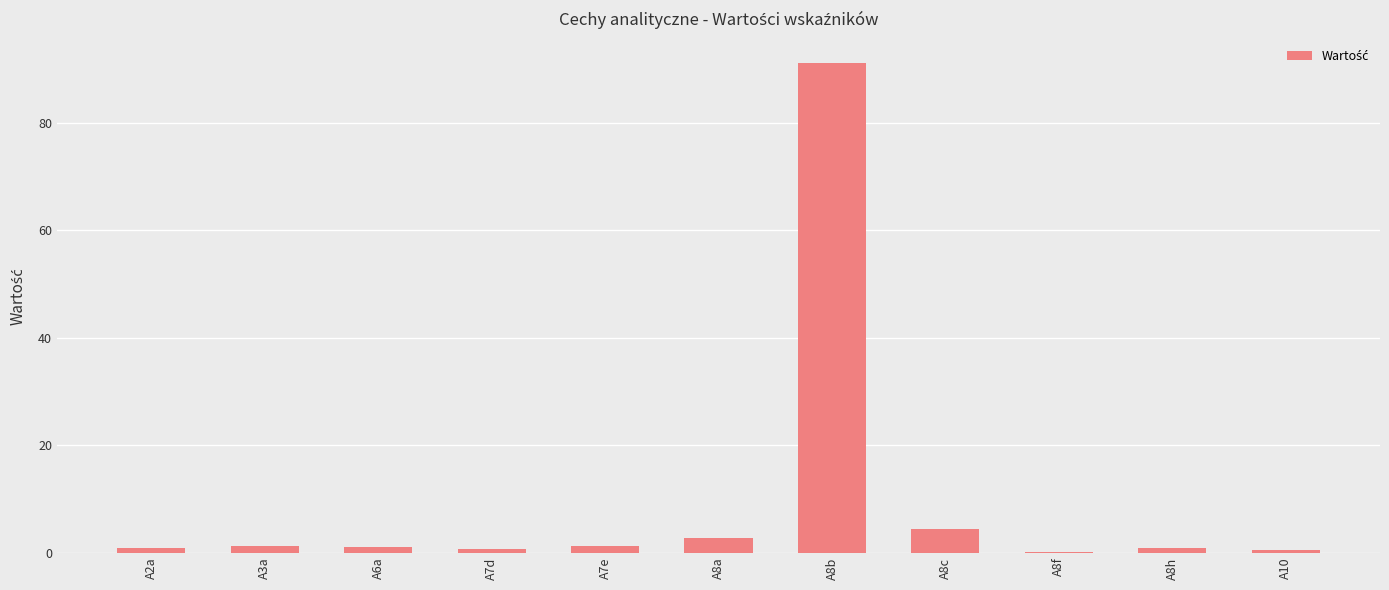

What is the greatest value displayed?

91.1